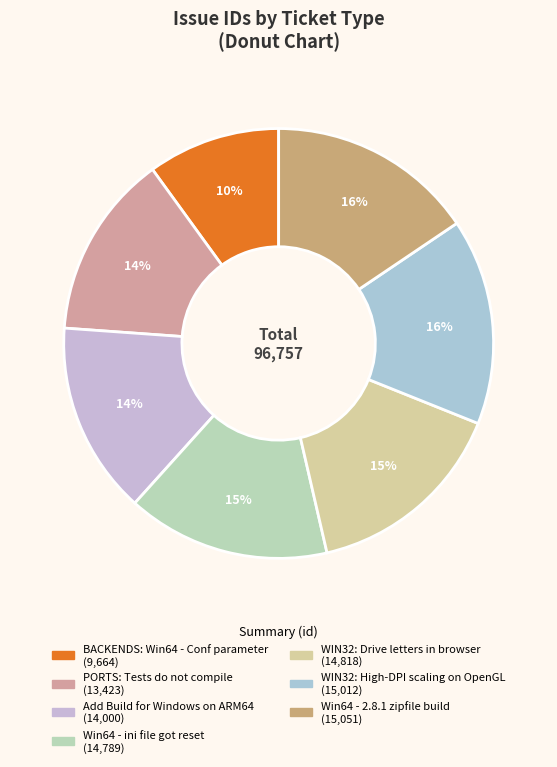

What percentage is the Win64 - 2.8.1 zipfile build slice, to the nearest percent?

16%